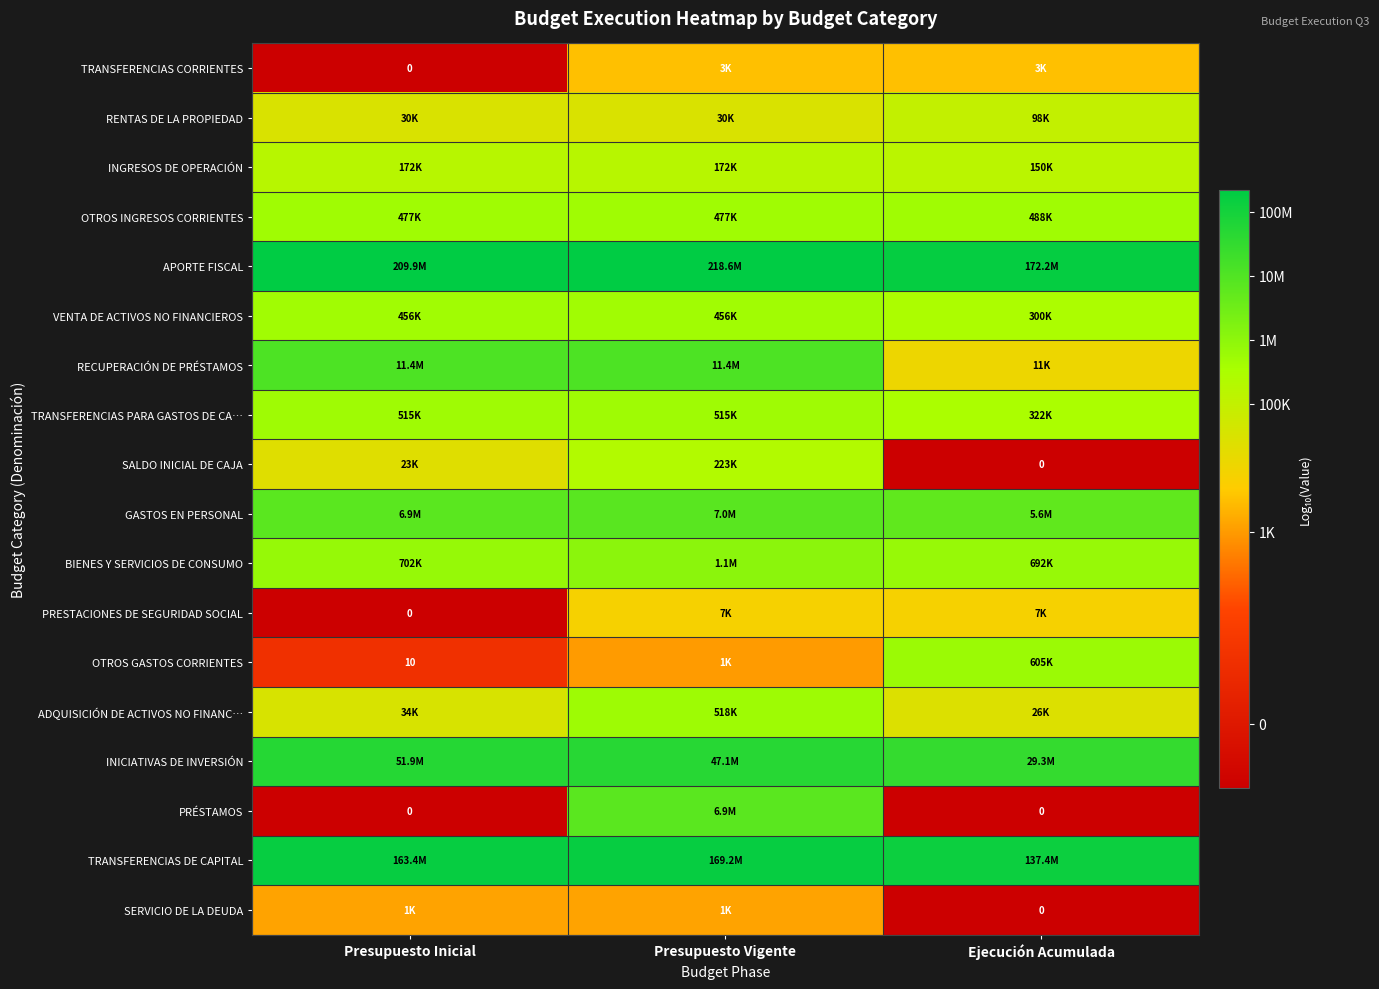

What is the approximate value of BIENES Y SERVICIOS DE CONSUMO at Presupuesto Vigente?

6.0